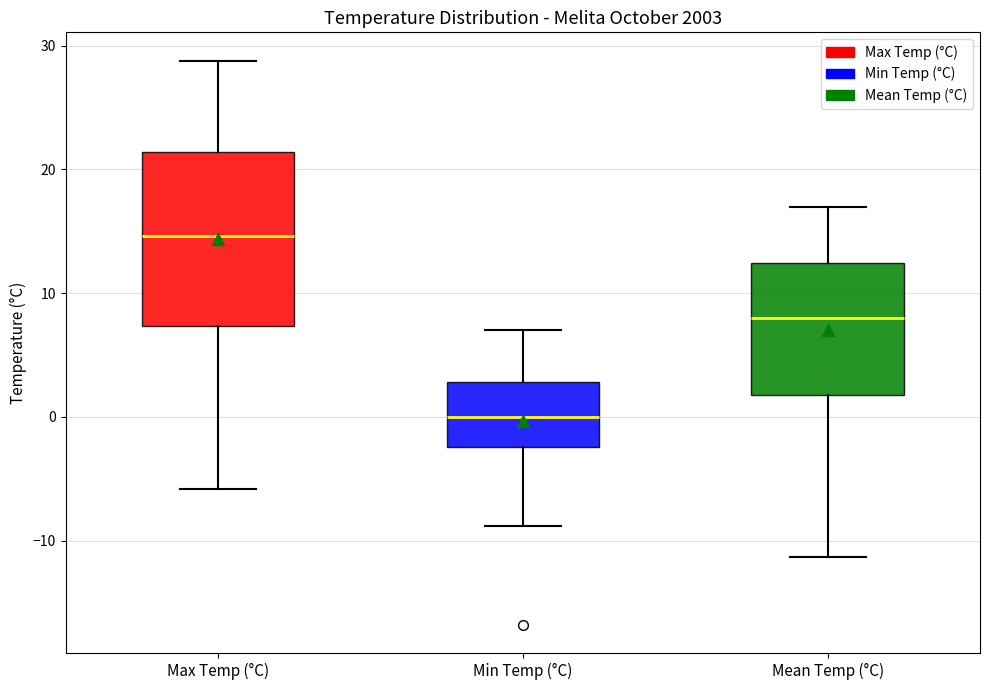

Where is the upper edge of the box for Min Temp (°C) on the y-axis? The values are not printed on the chart, so give them approximately, as read against the axis.

3